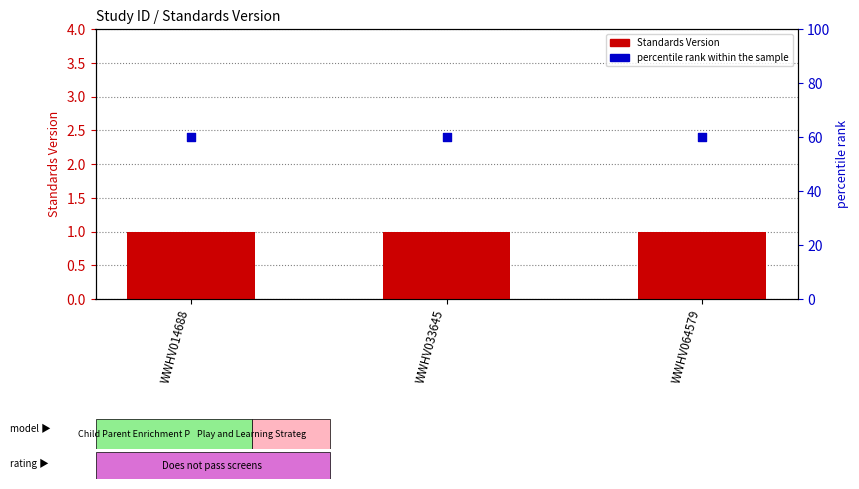

Which series reaches the minimum Y coordinate?

Standards Version